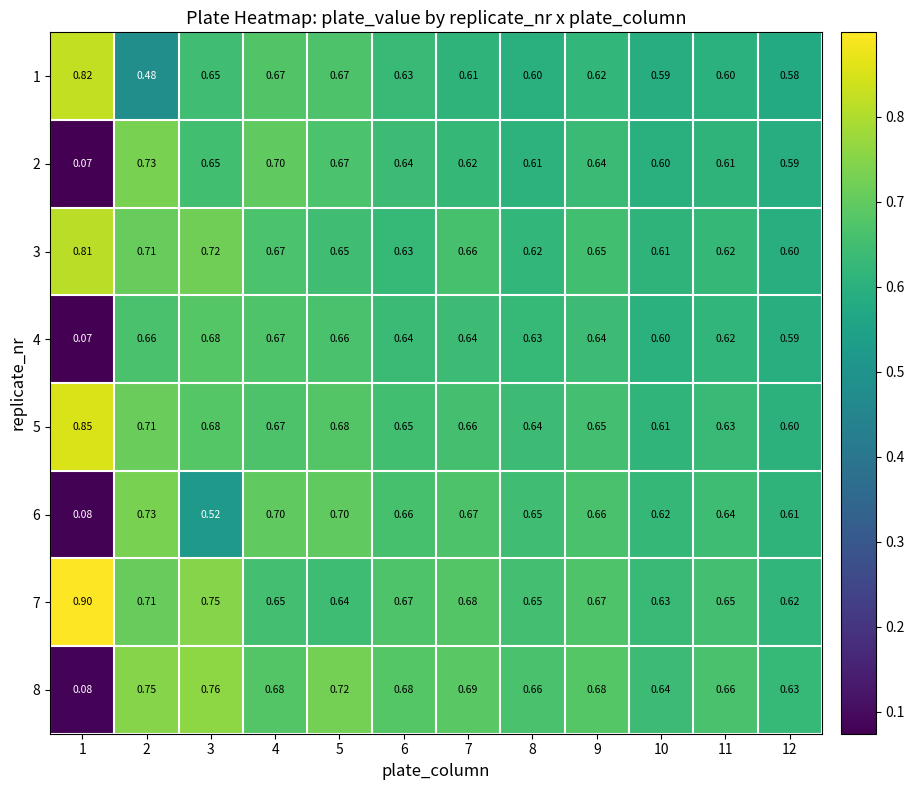

Is the value of 3 at 5 greater than the value of 7 at 3?

No